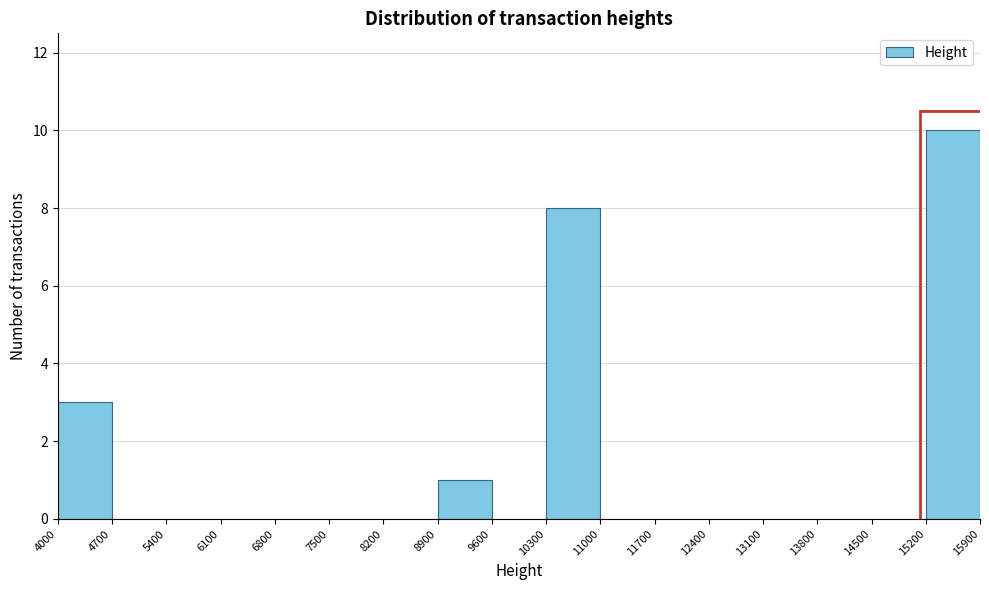

Which range on the x-axis has the tallest bar?

15200 to 15900